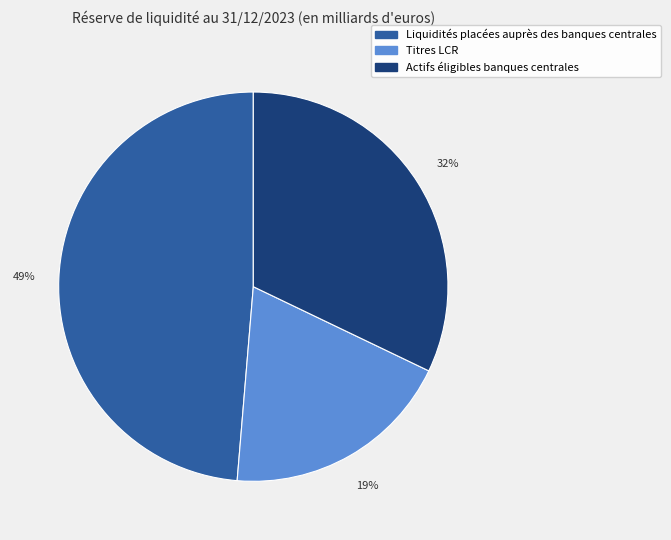

Do Titres LCR and Liquidités placées auprès des banques centrales together represent more than half of the pie?

Yes